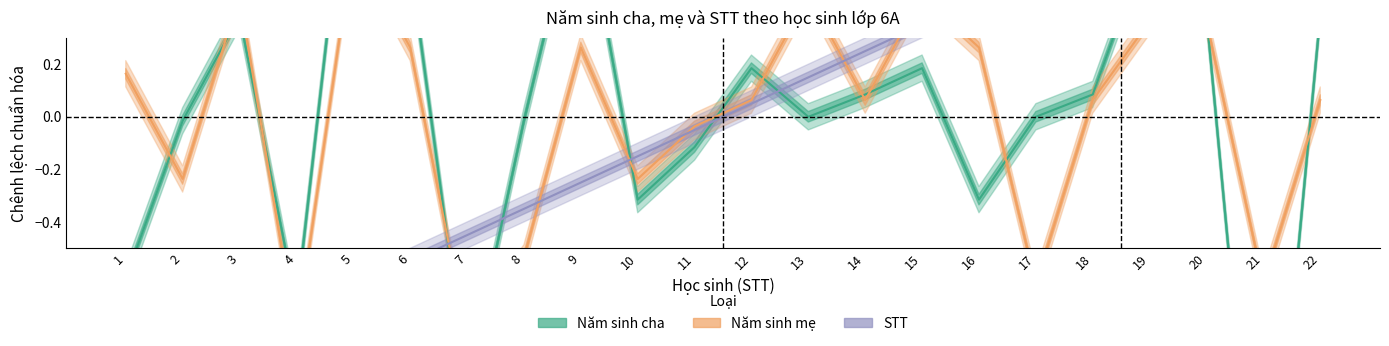

What is the maximum value for Năm sinh mẹ?

0.7